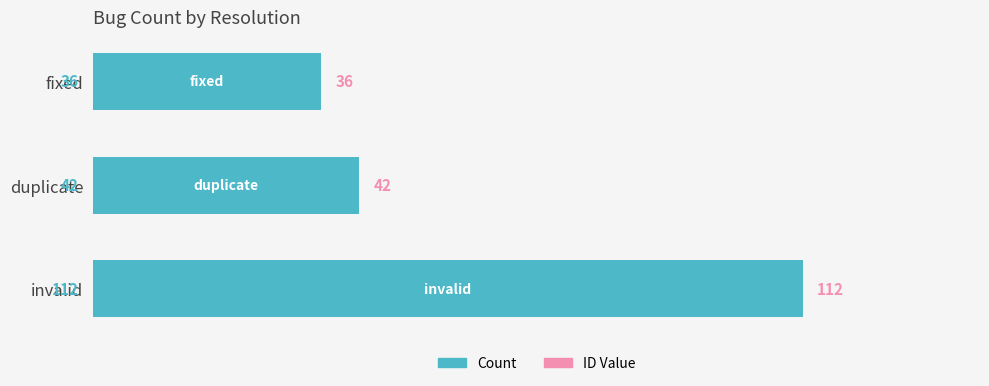

Which has a higher value, duplicate or fixed?

duplicate